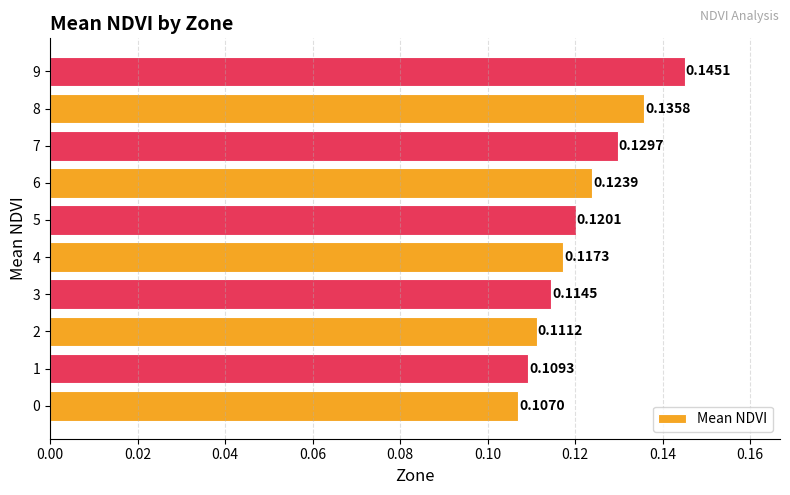

What is the sum of all values?

1.2